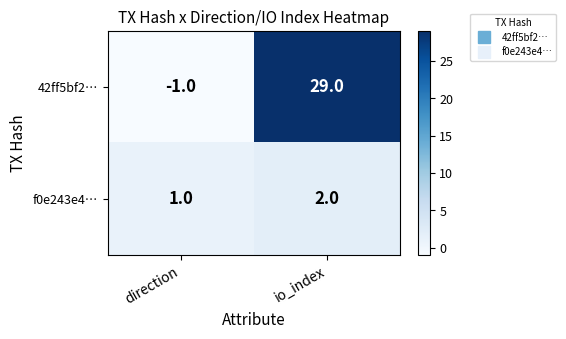

List the labels in order of f0e243e4… value, largest first.

io_index, direction